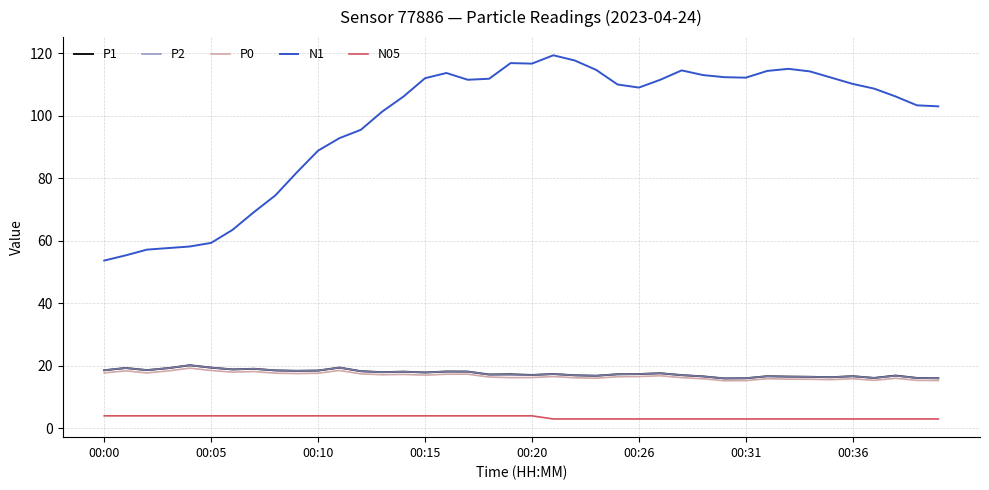

Which series has the largest total across all categories?

N1